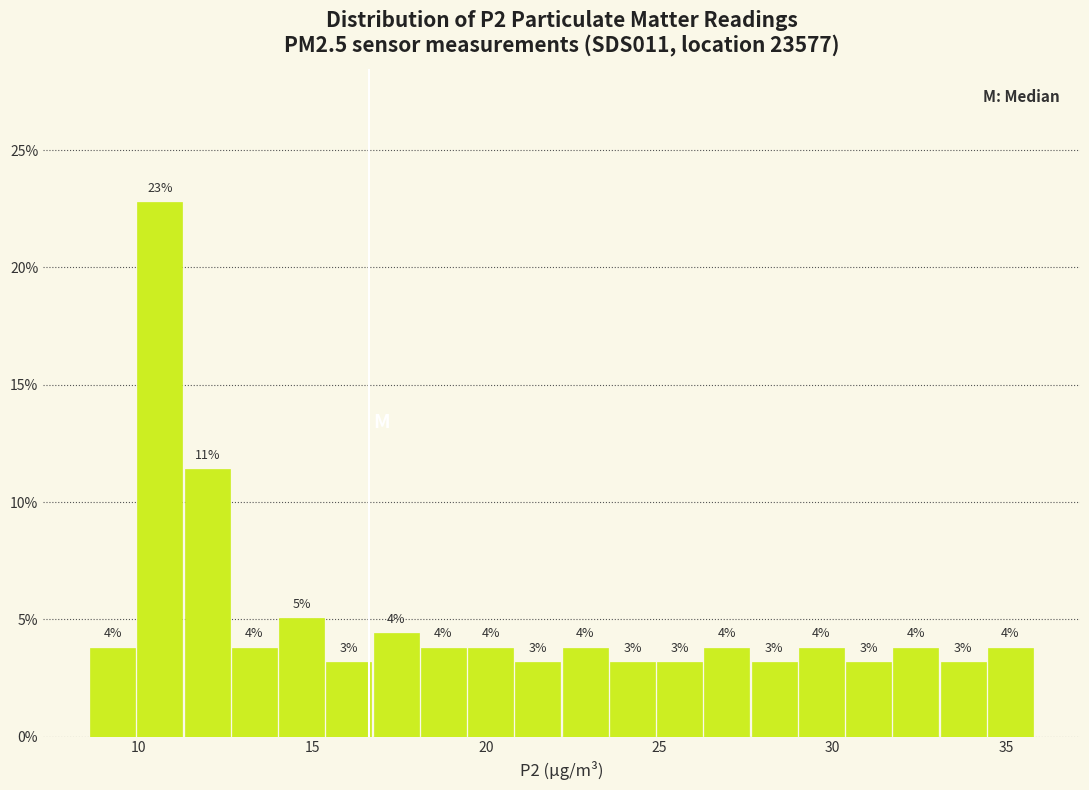

Around what value on the x-axis is the tallest bar? Give the approximate position of its centre, as read against the axis.

10.5